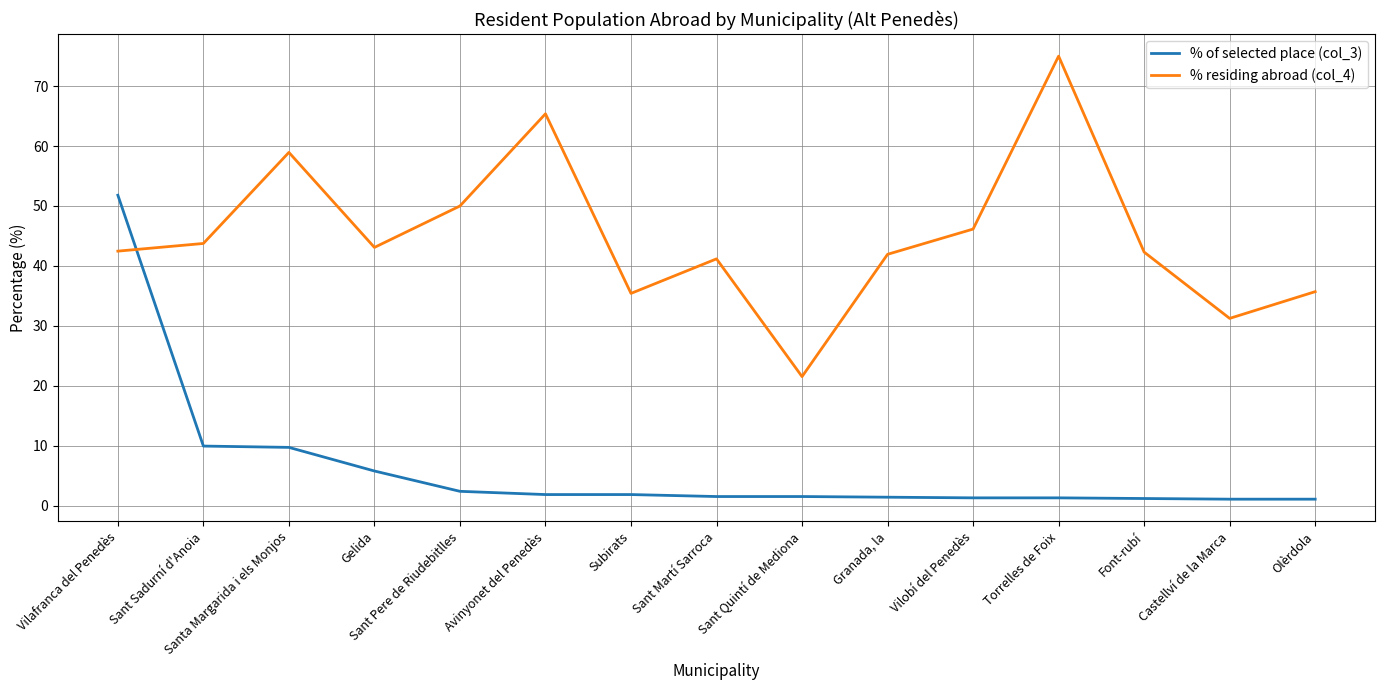

What is the highest value of the % of selected place (col_3) series?

51.8